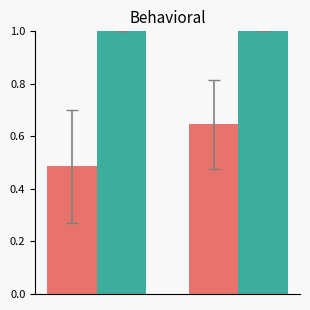

What is the maximum value shown in the chart?

1.0